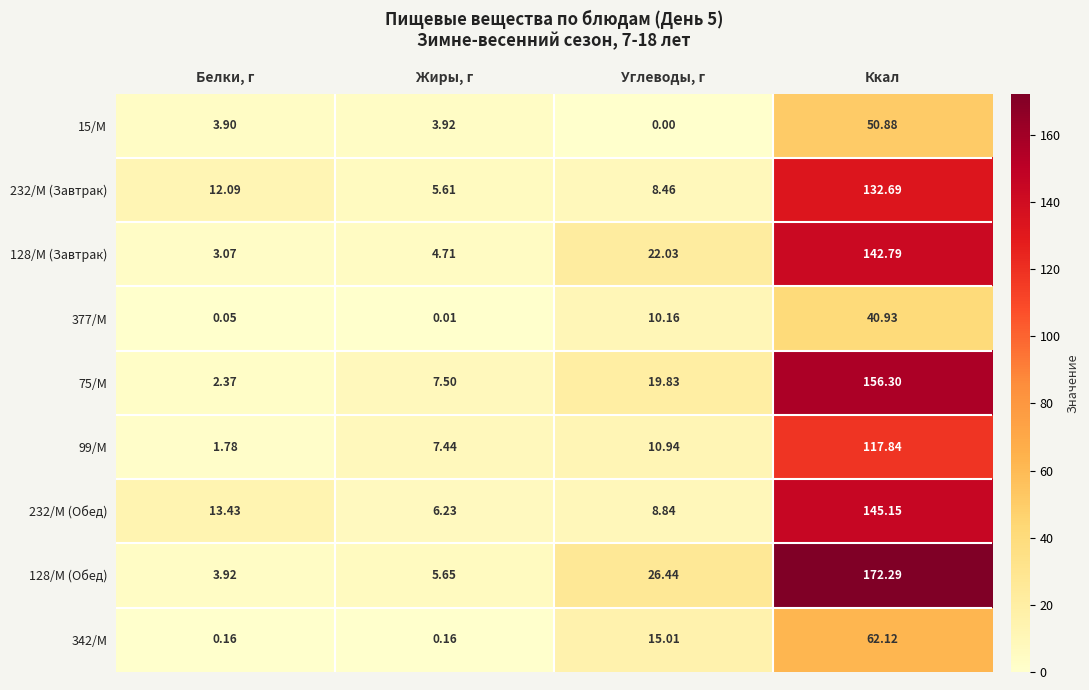

Where does the 128/М (Обед) series first go above 26?

Углеводы, г